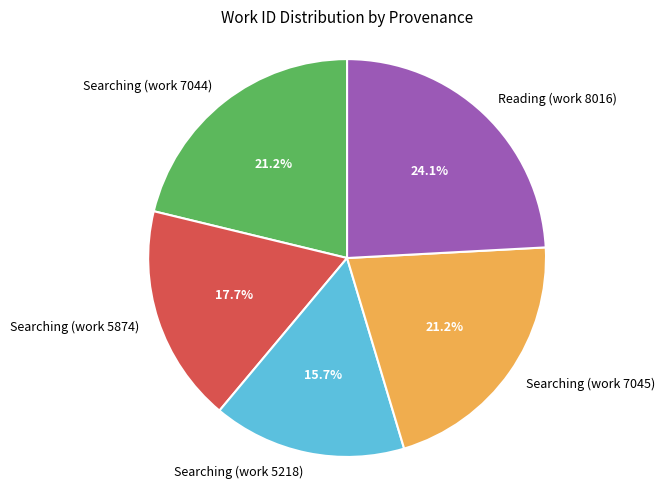

The Searching (work 5874) slice represents 24% of the pie. True or false?

False